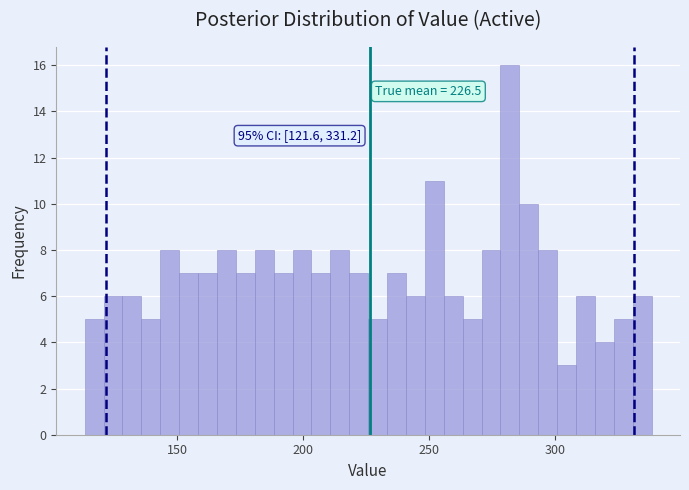

Around what value on the x-axis is the tallest bar? Give the approximate position of its centre, as read against the axis.

280